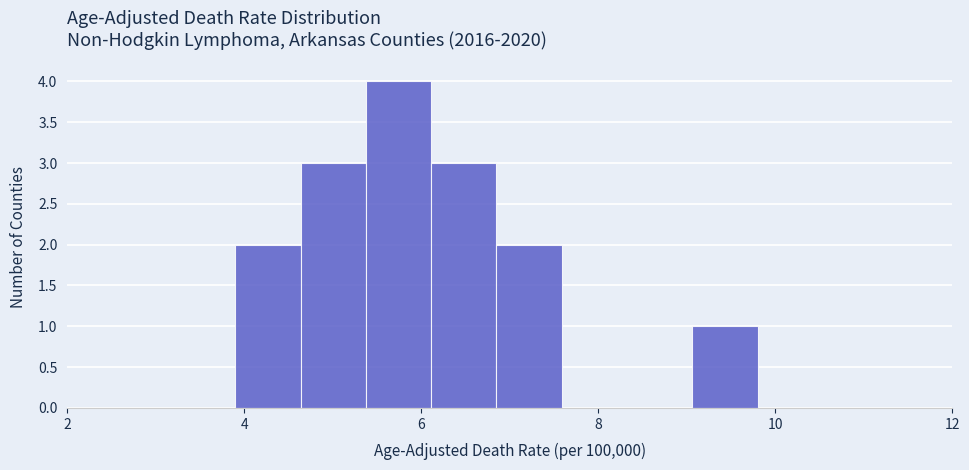

Read against the x-axis, roughly where is the centre of the tallest bar?

5.8